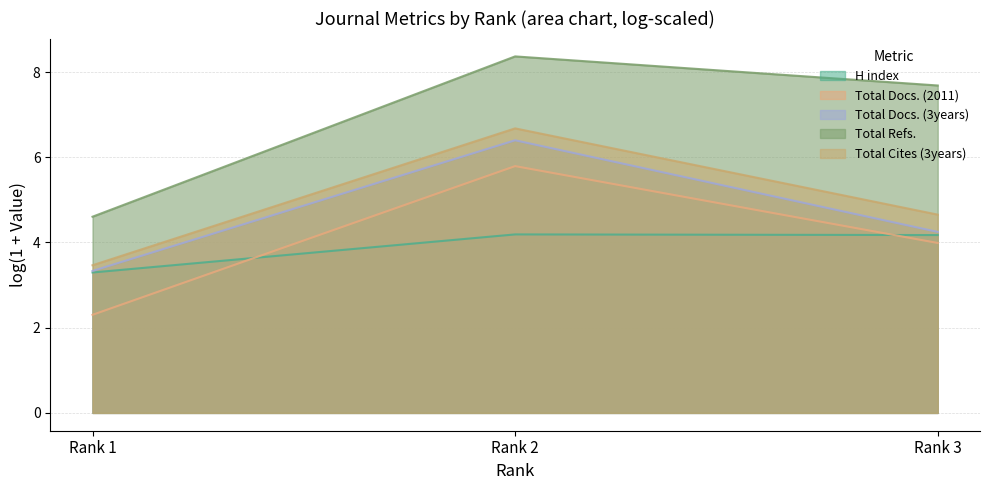

Is the value of Total Cites (3years) at Rank 3 greater than the value of Total Docs. (2011) at Rank 2?

No